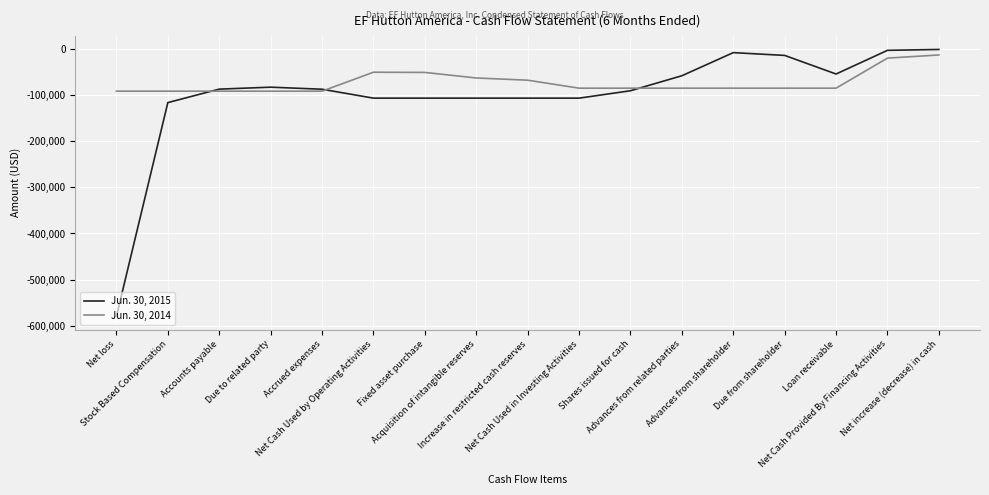

What position from the right is Fixed asset purchase?

11